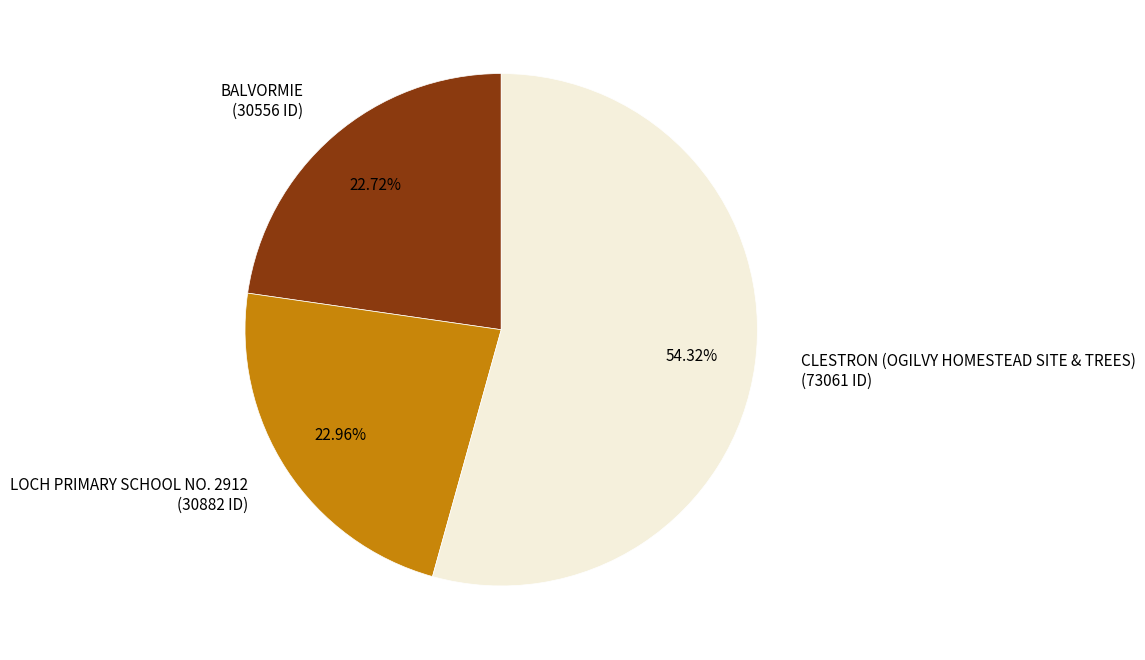

What is the largest slice in the pie chart?

CLESTRON (OGILVY HOMESTEAD SITE & TREES)